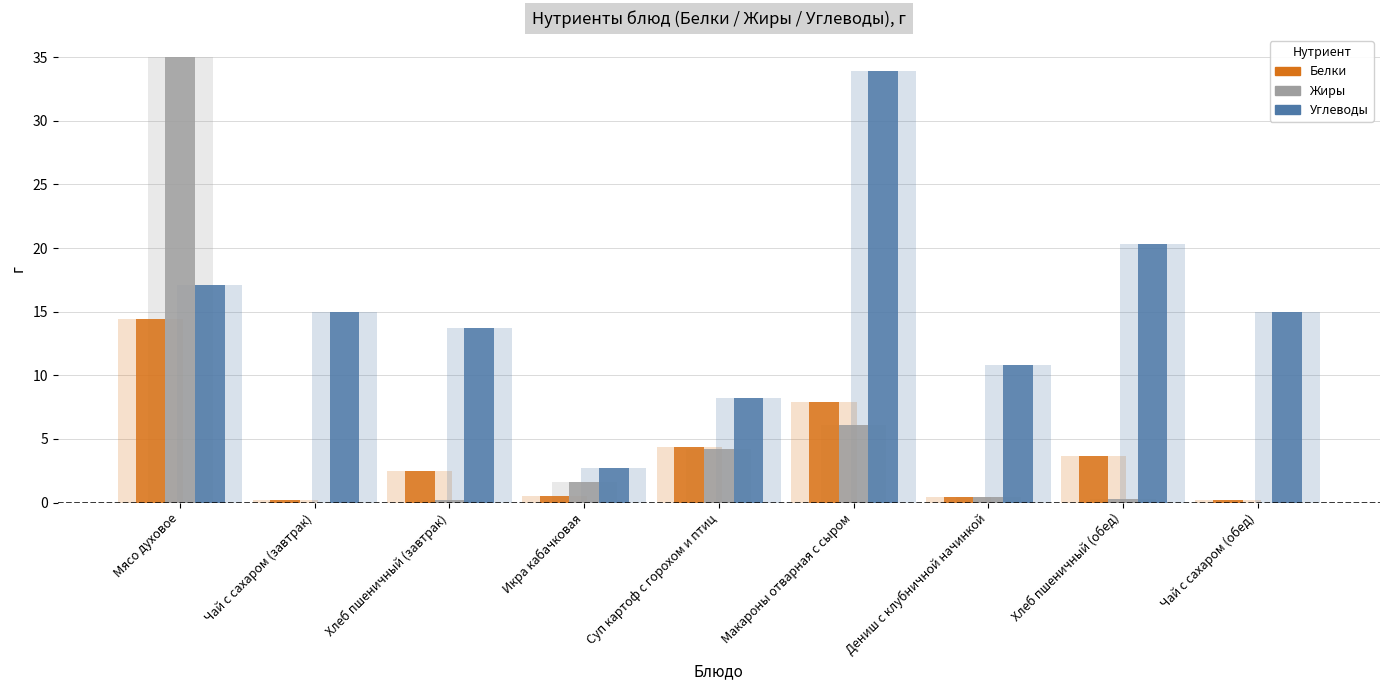

True or false: Углеводы has a value of 33.9 at Макароны отварная с сыром.

True